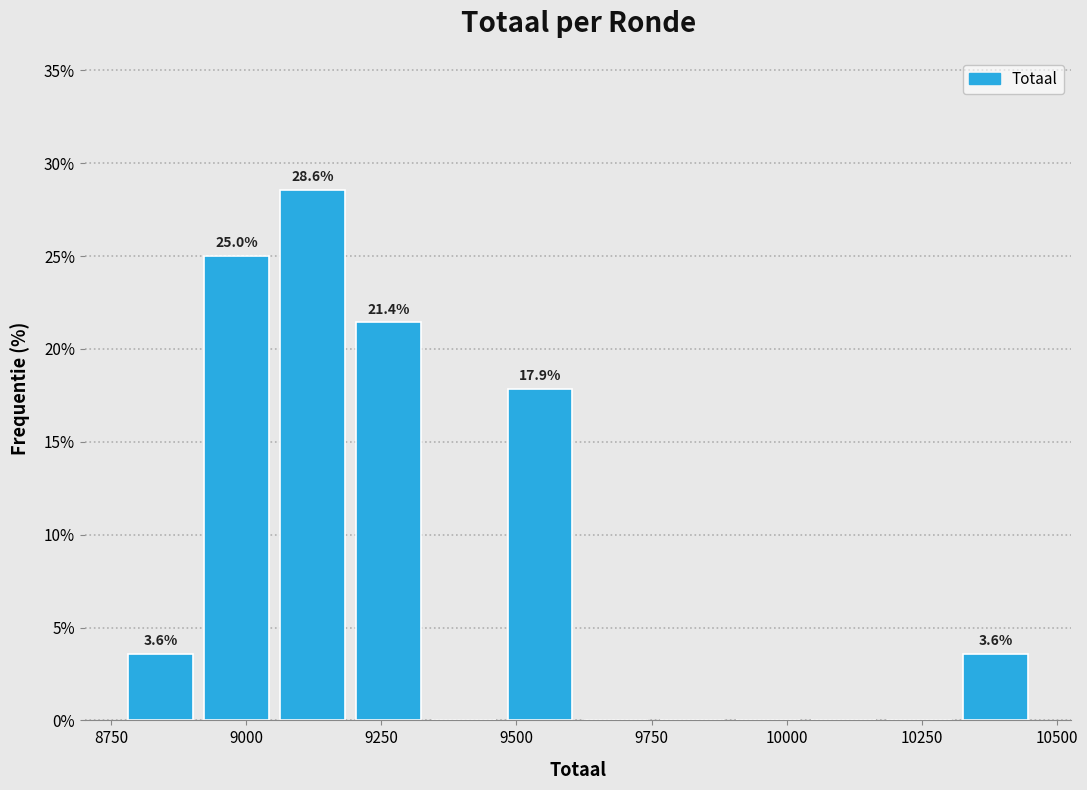

Read against the x-axis, roughly where is the centre of the tallest bar?

9100